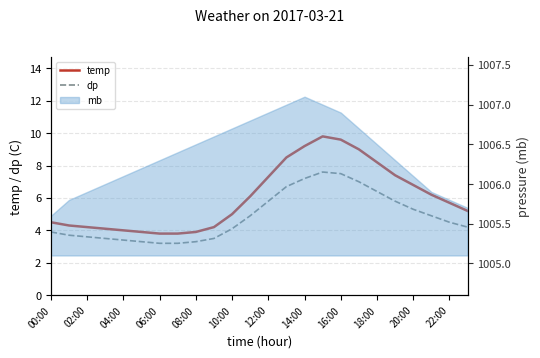

Between 08:00 and 18:00, which series saw the biggest shift?

temp